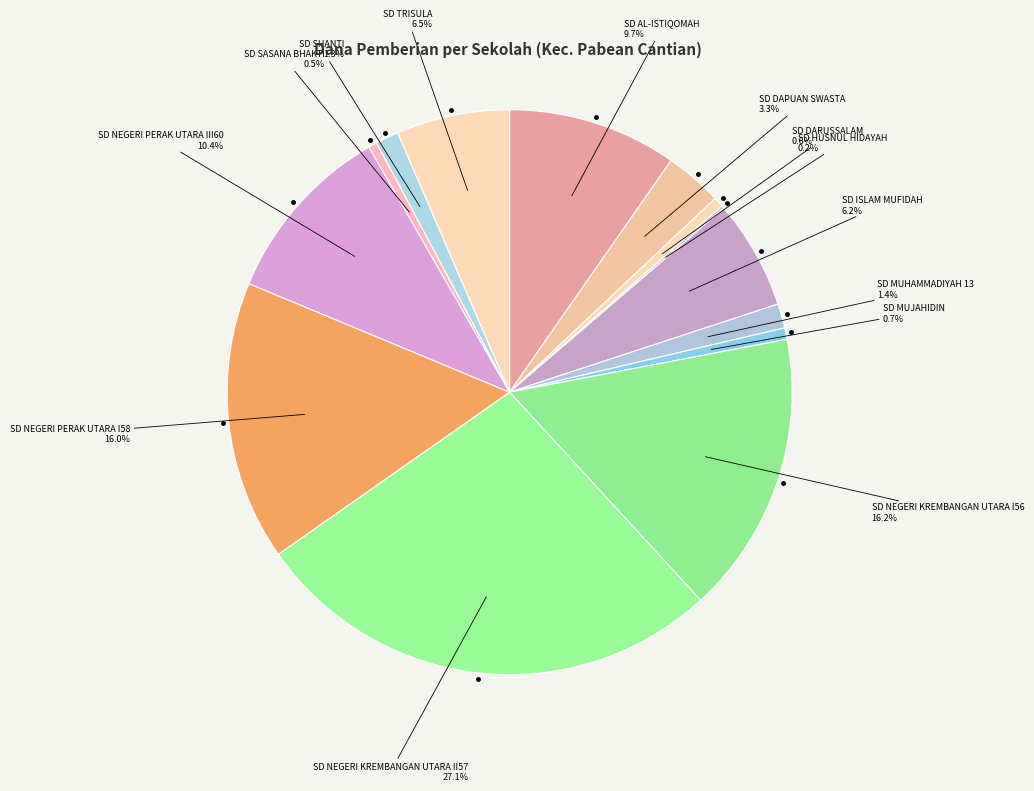

Which category has the biggest portion of the pie?

SD NEGERI KREMBANGAN UTARA II57